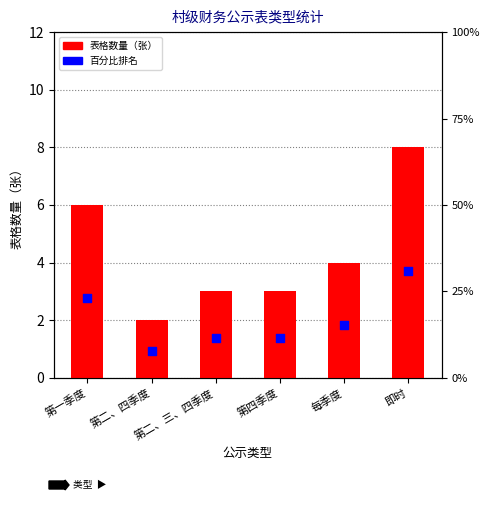

Which series reaches the minimum Y coordinate?

百分比排名